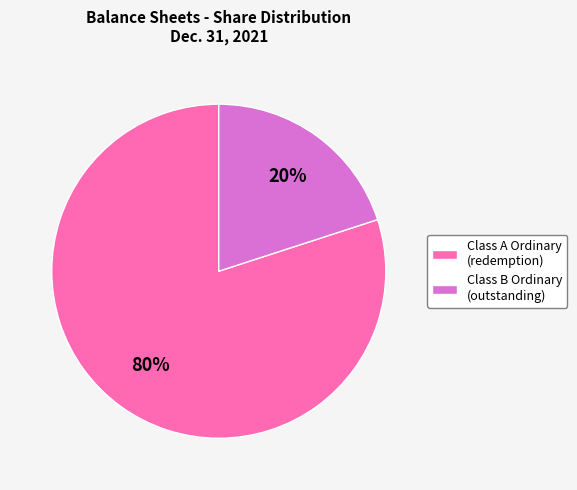

How many segments does this pie chart have?

2